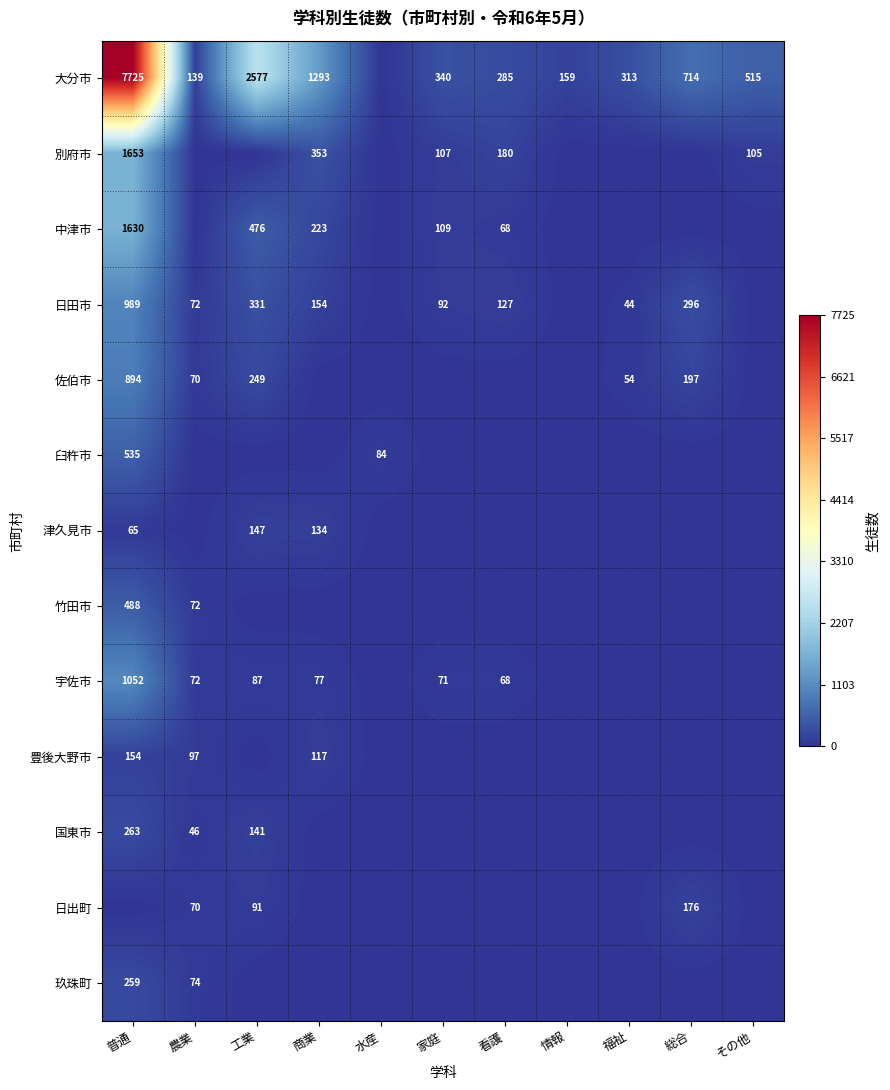

Is it true that 宇佐市 equals 77 at 商業?

True